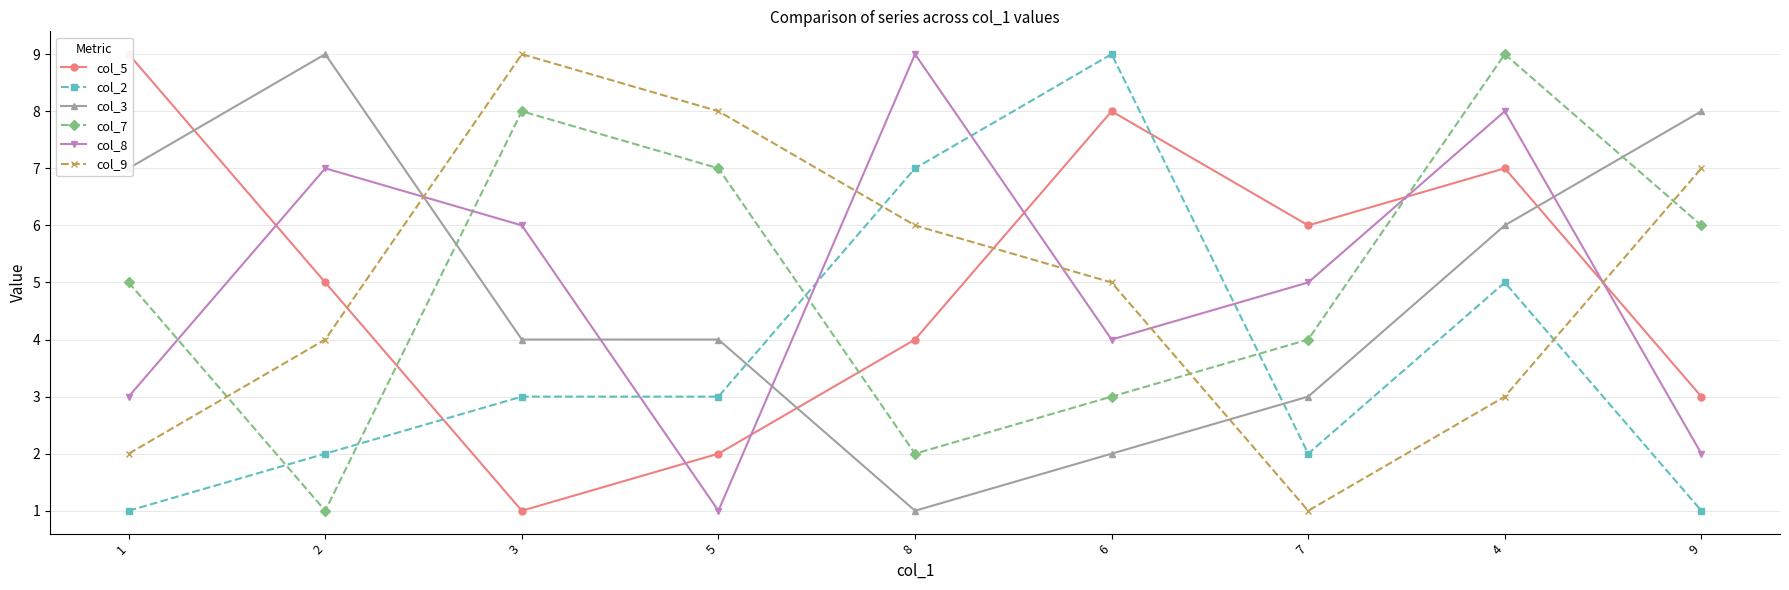

What position from the left is 9?

9